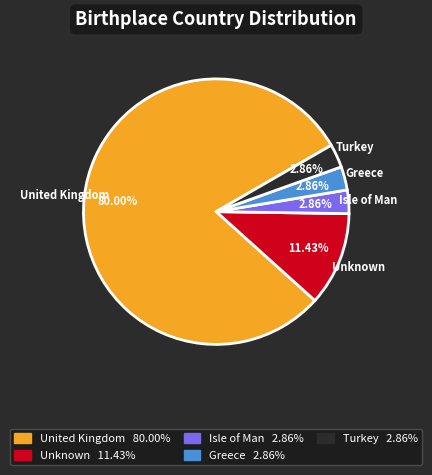

How many slices are in this pie chart?

5